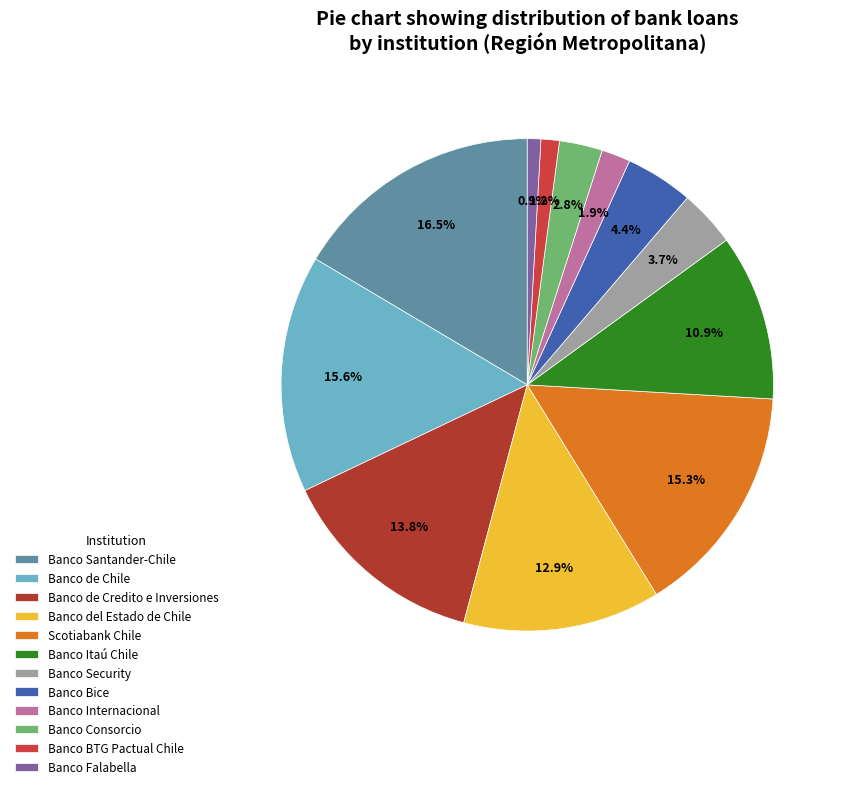

Count the number of slices in the pie.

12